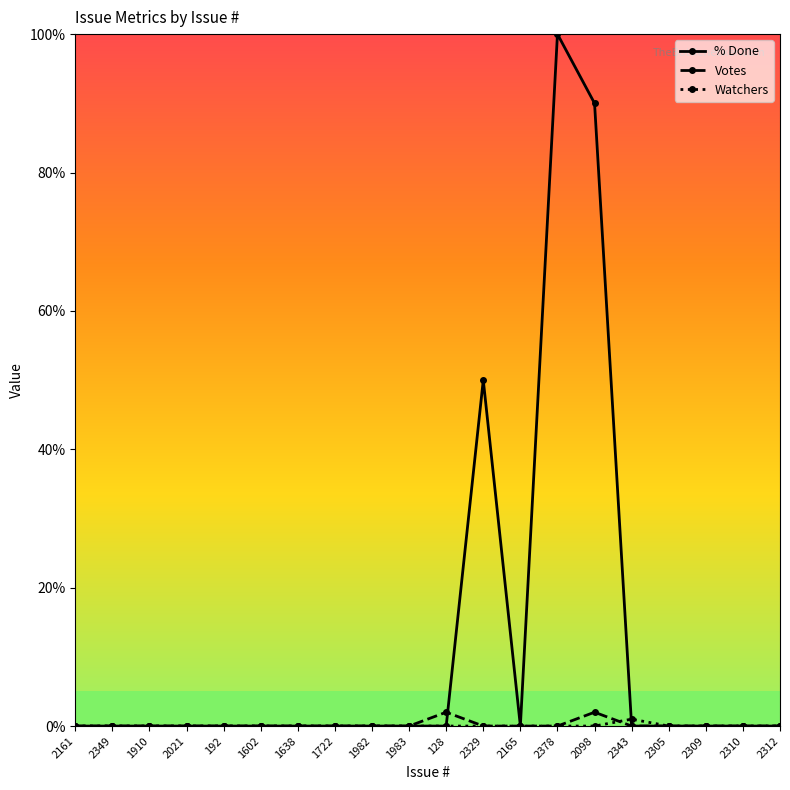

At which category is the sum across all series the highest?

2378